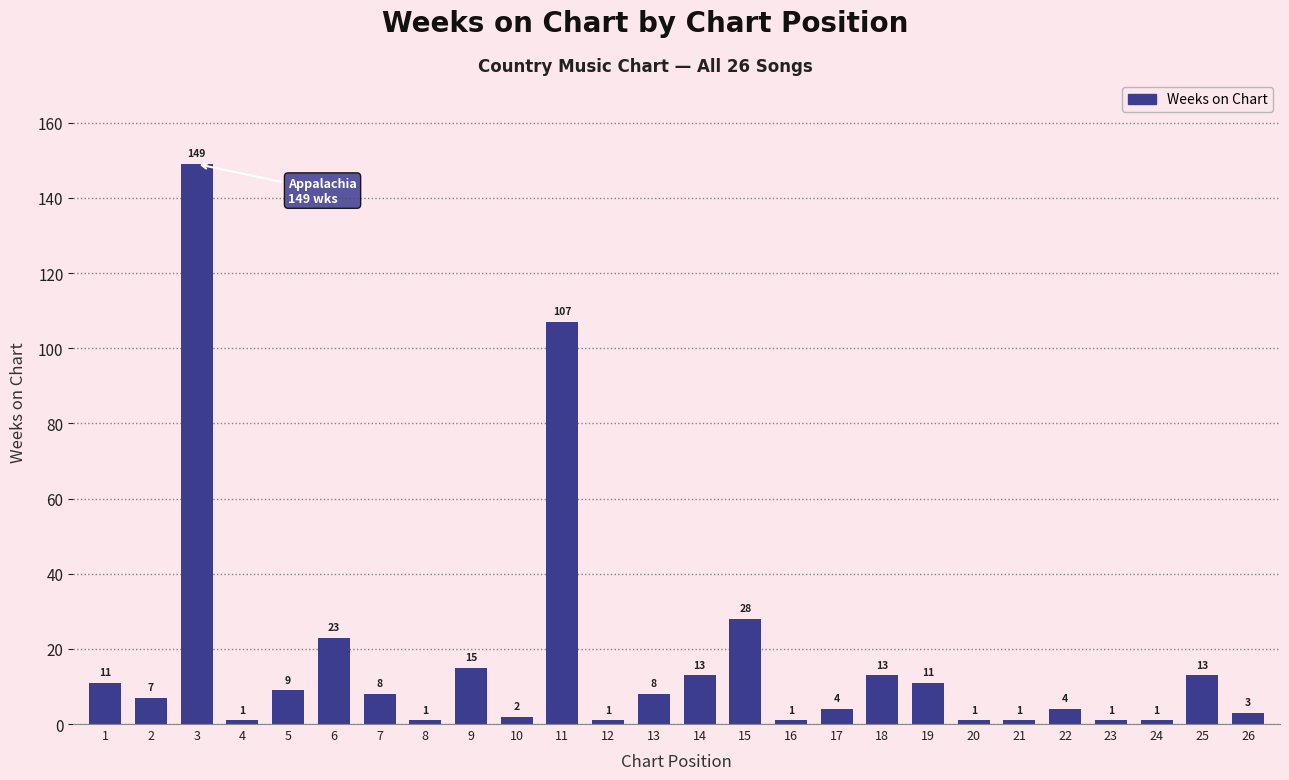

Is it true that the value at 11 is 183?

False